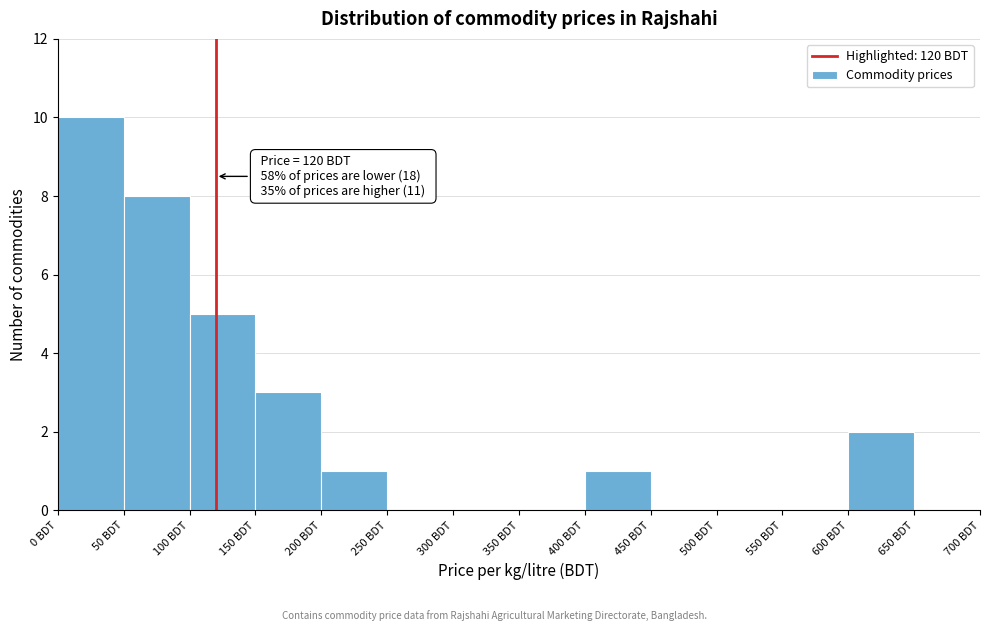

Which range on the x-axis has the tallest bar?

0 to 50